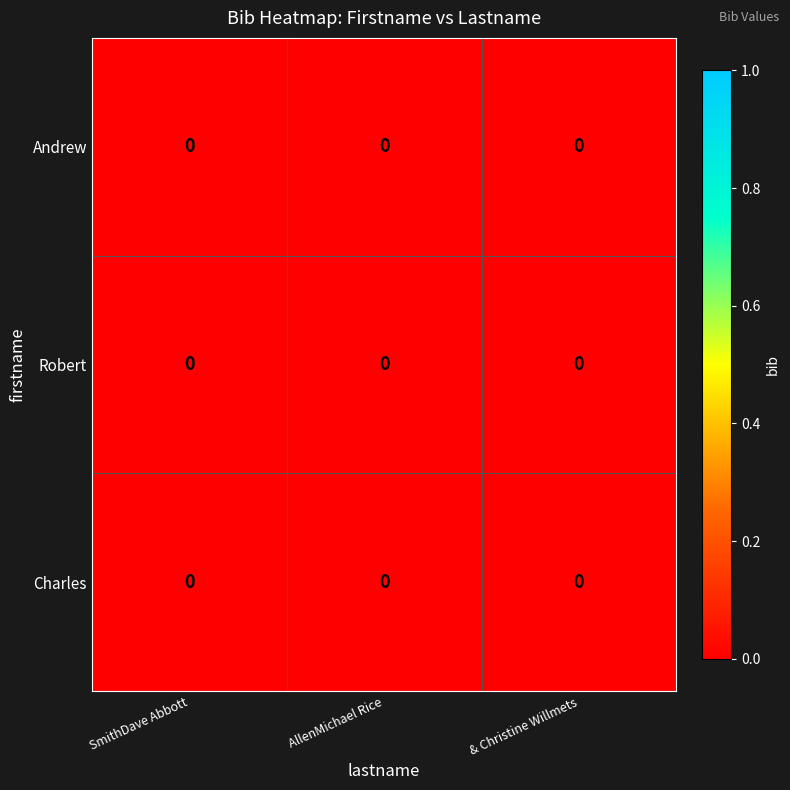

How many categories are shown in the chart?

3